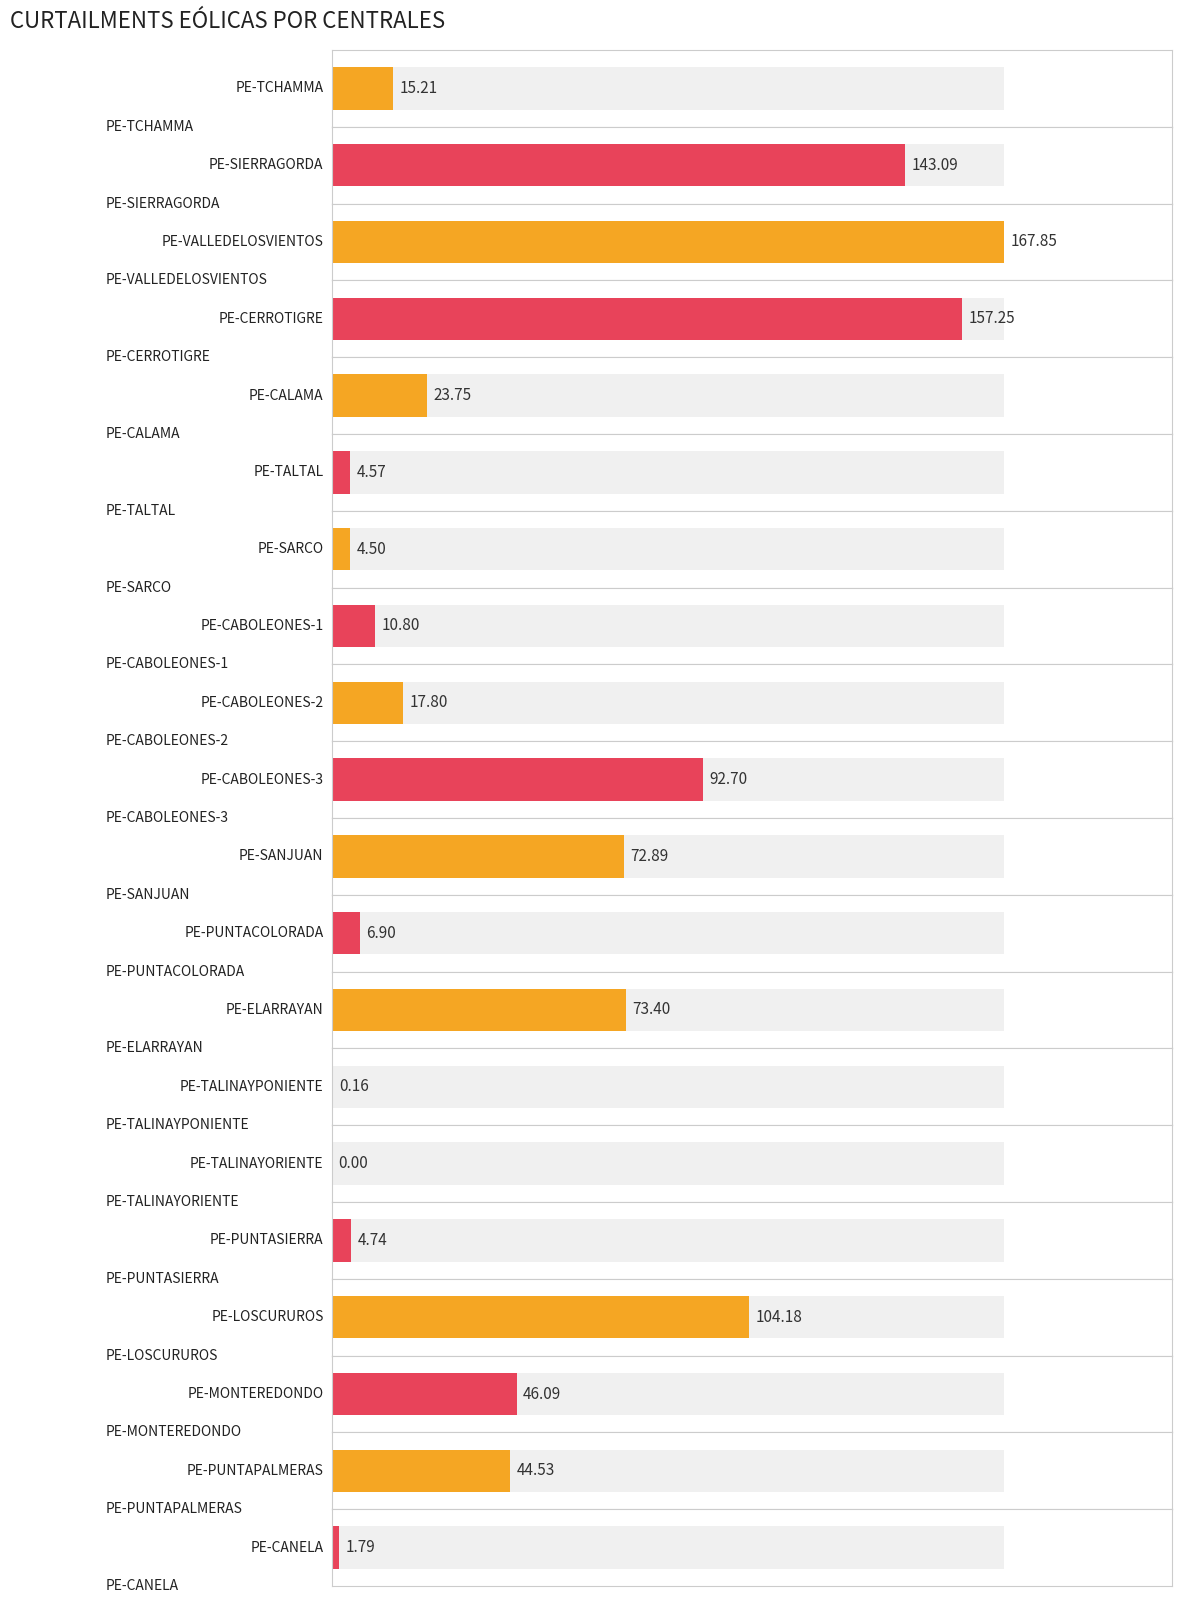

Count the number of values greater than 23.

10